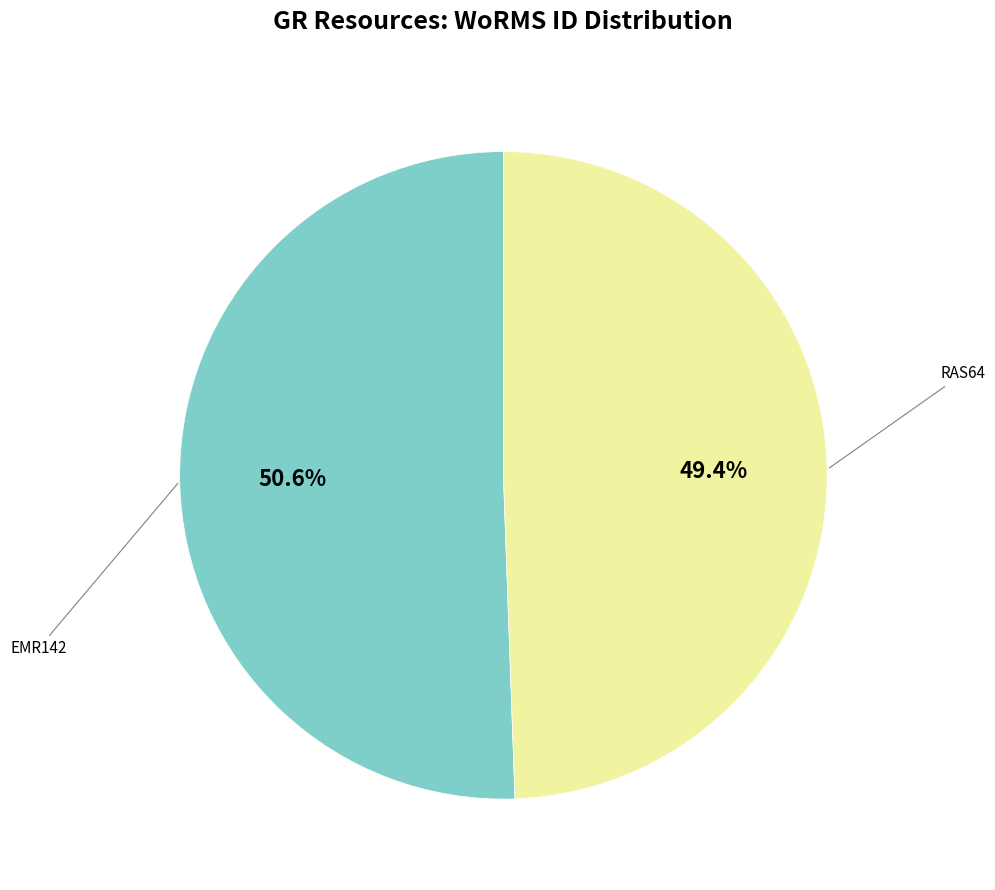

To the nearest percent, what is the average slice percentage?

50%